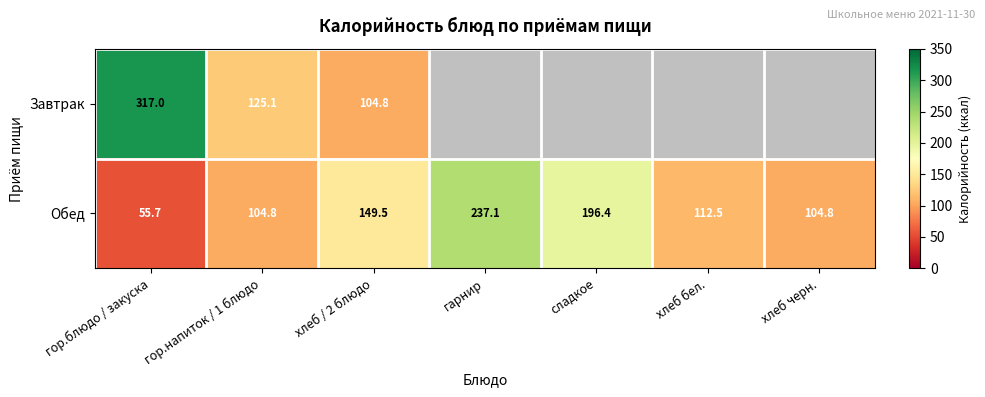

At how many categories does at least one series exceed 179?

3